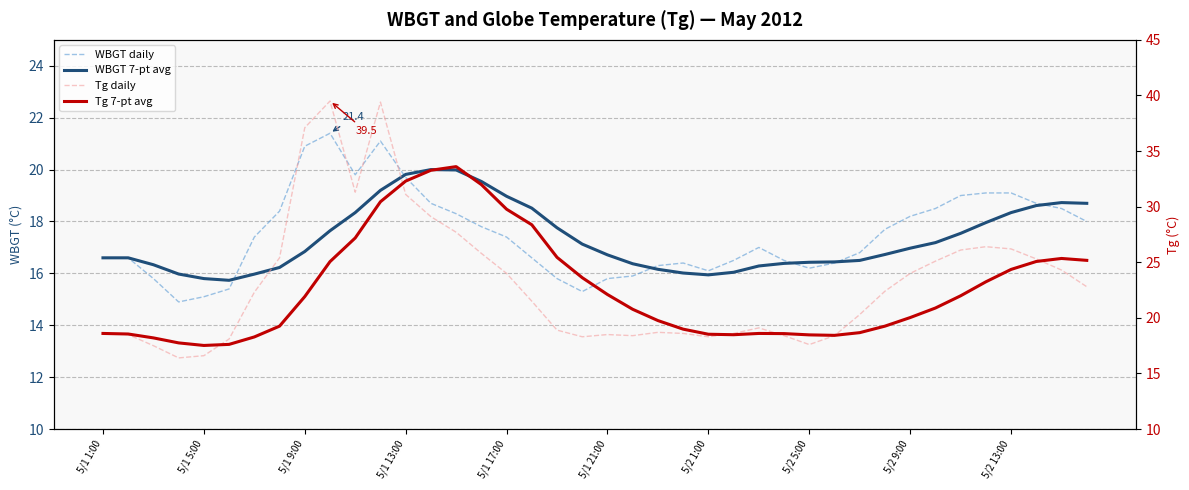

Which series has the widest spread of values?

Tg daily